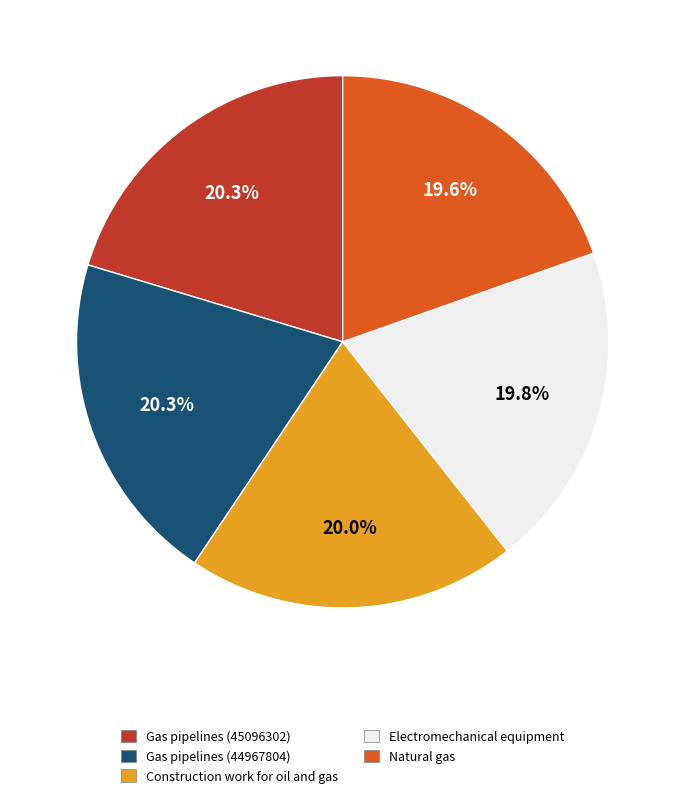

Is it true that Gas pipelines (44967804) is 6% of the pie?

False